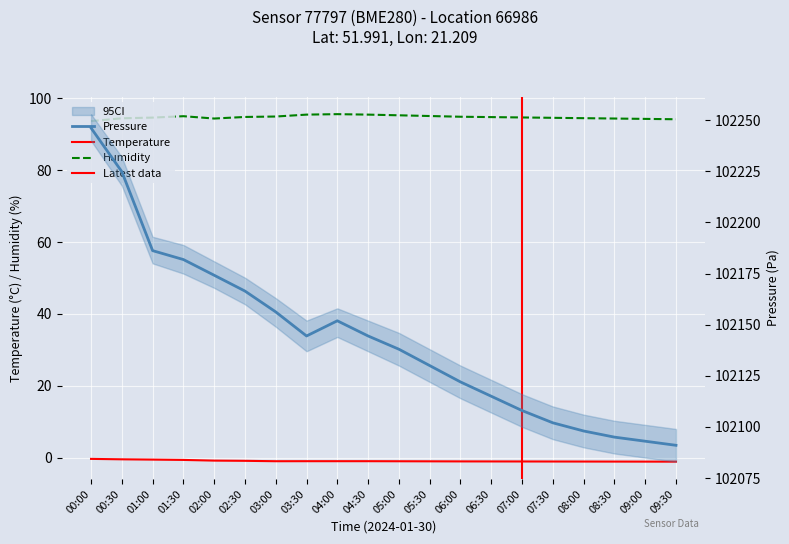

How many values in the temperature series exceed -1?

6